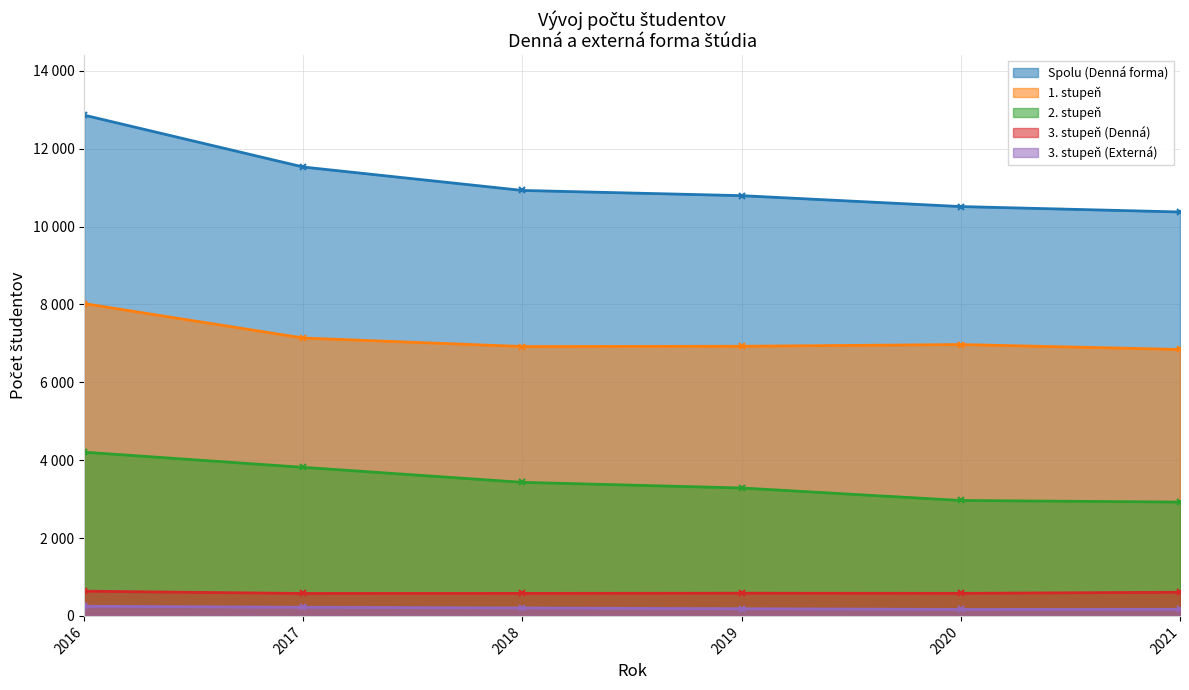

Reading left to right, what are all the values shown in this chart?

Spolu (Denná forma): 2016=12860	2017=11527	2018=10926	2019=10792	2020=10512	2021=10373
1. stupeň: 2016=8020	2017=7136	2018=6918	2019=6924	2020=6969	2021=6842
2. stupeň: 2016=4205	2017=3815	2018=3430	2019=3285	2020=2964	2021=2923
3. stupeň (Denná): 2016=635	2017=576	2018=578	2019=583	2020=579	2021=608
3. stupeň (Externá): 2016=248	2017=221	2018=204	2019=184	2020=166	2021=170